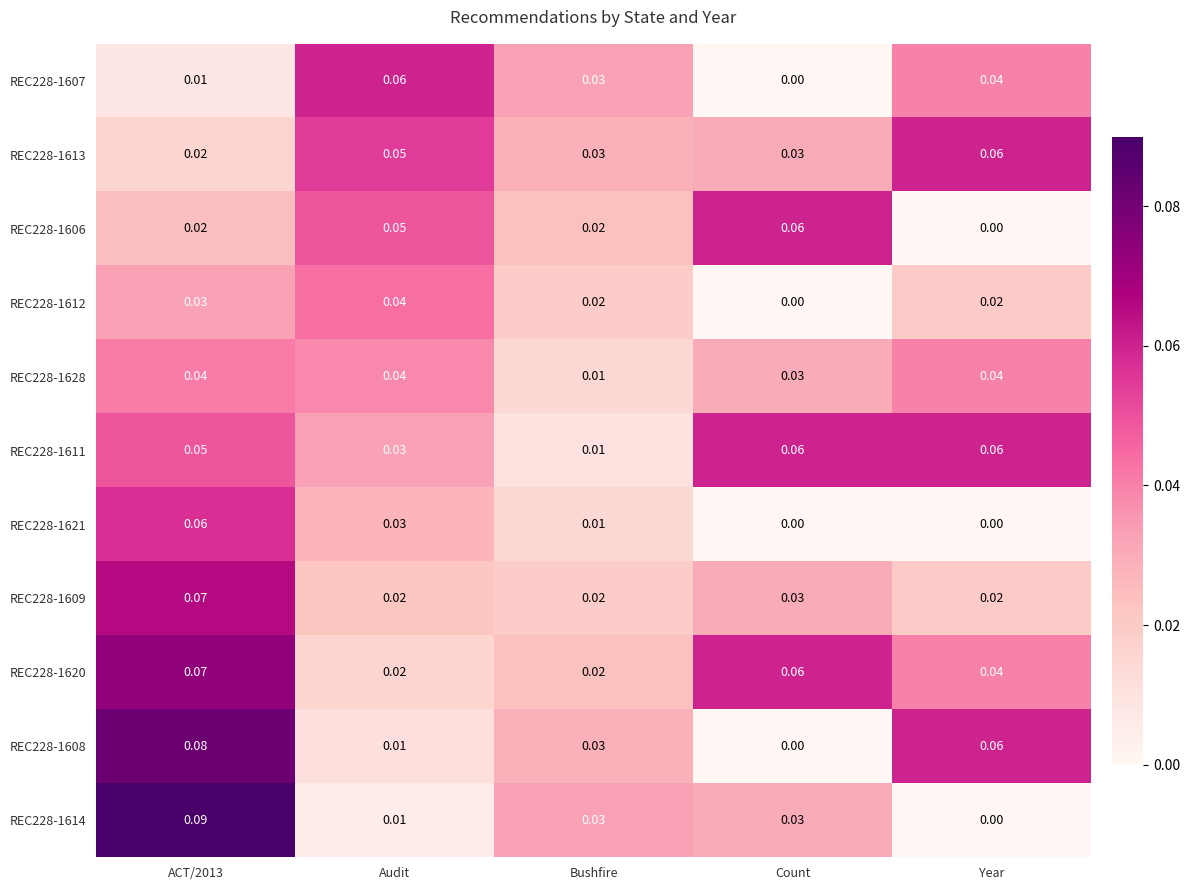

At which label does REC228-1611 reach its minimum?

Bushfire